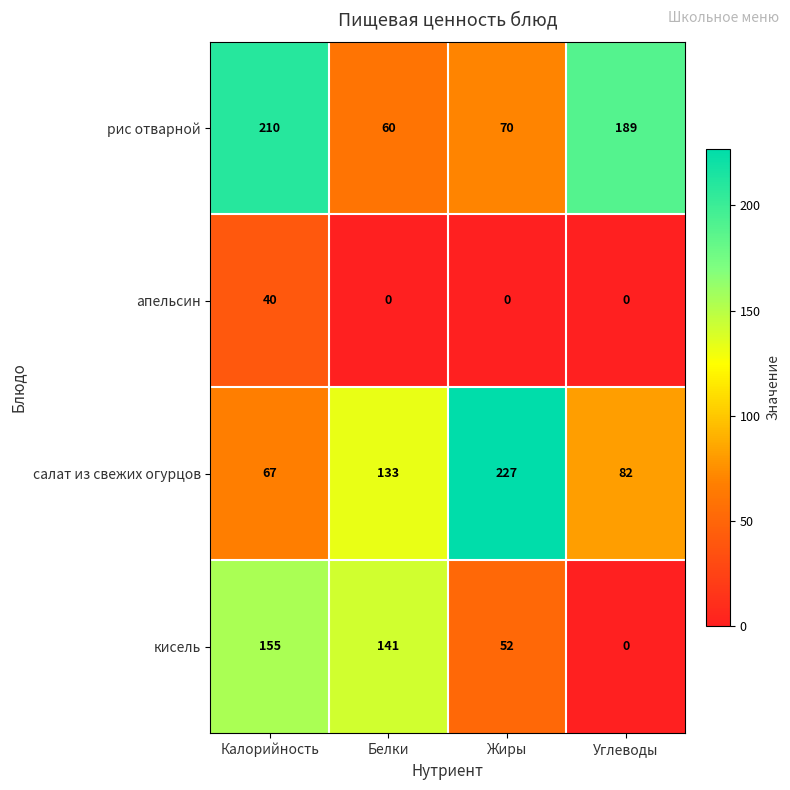

Is it true that салат из свежих огурцов equals 133 at Белки?

True